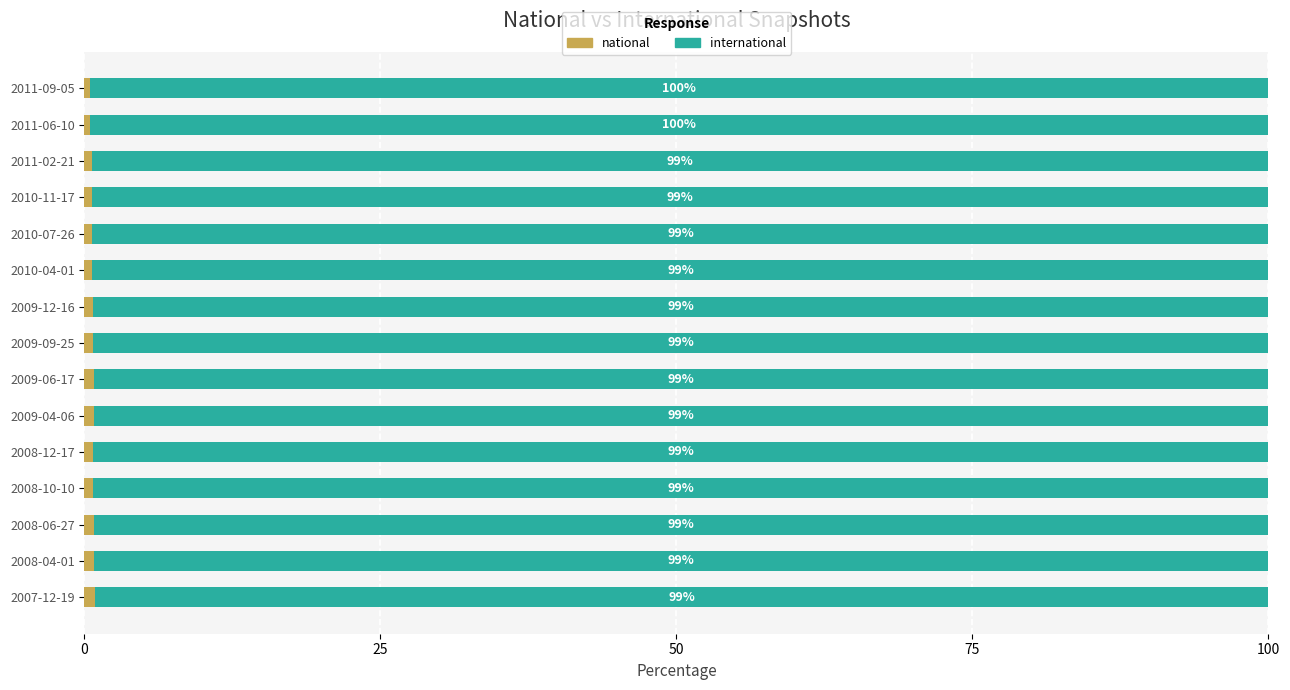

What is the total value across all series at 2010-11-17?

100.0